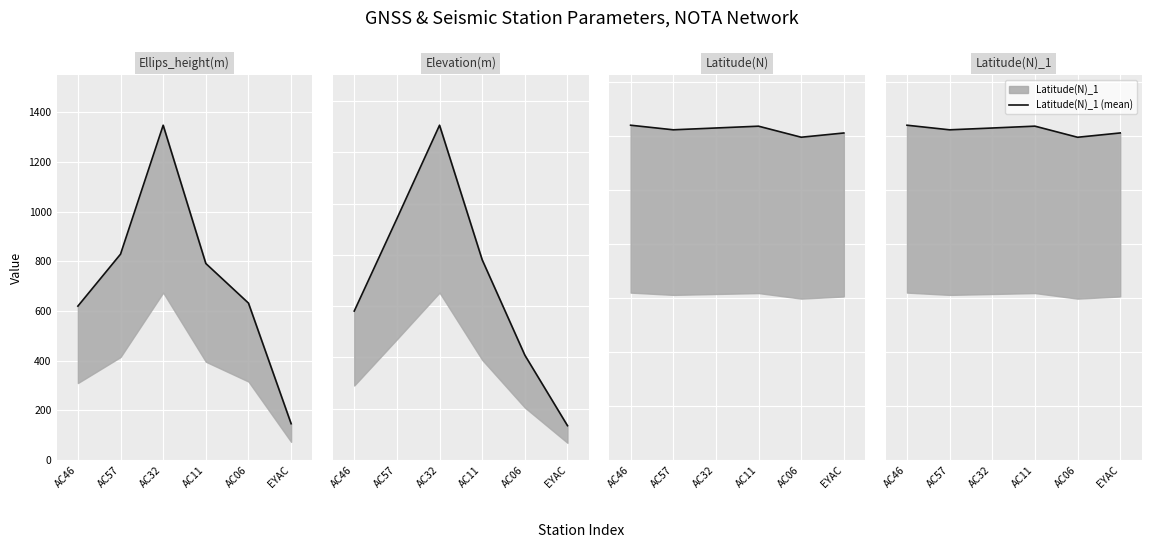

What is the sum of all Latitude(N)_1 (mean) values?

366.7